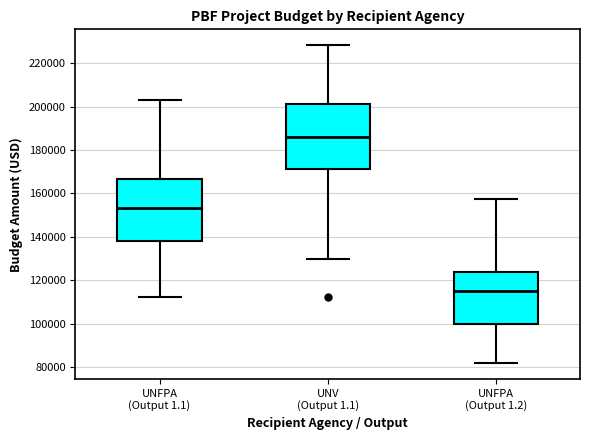

Where does the lower whisker of the box for UNFPA (Output 1.2) end on the y-axis? The values are not printed on the chart, so give them approximately, as read against the axis.

82000